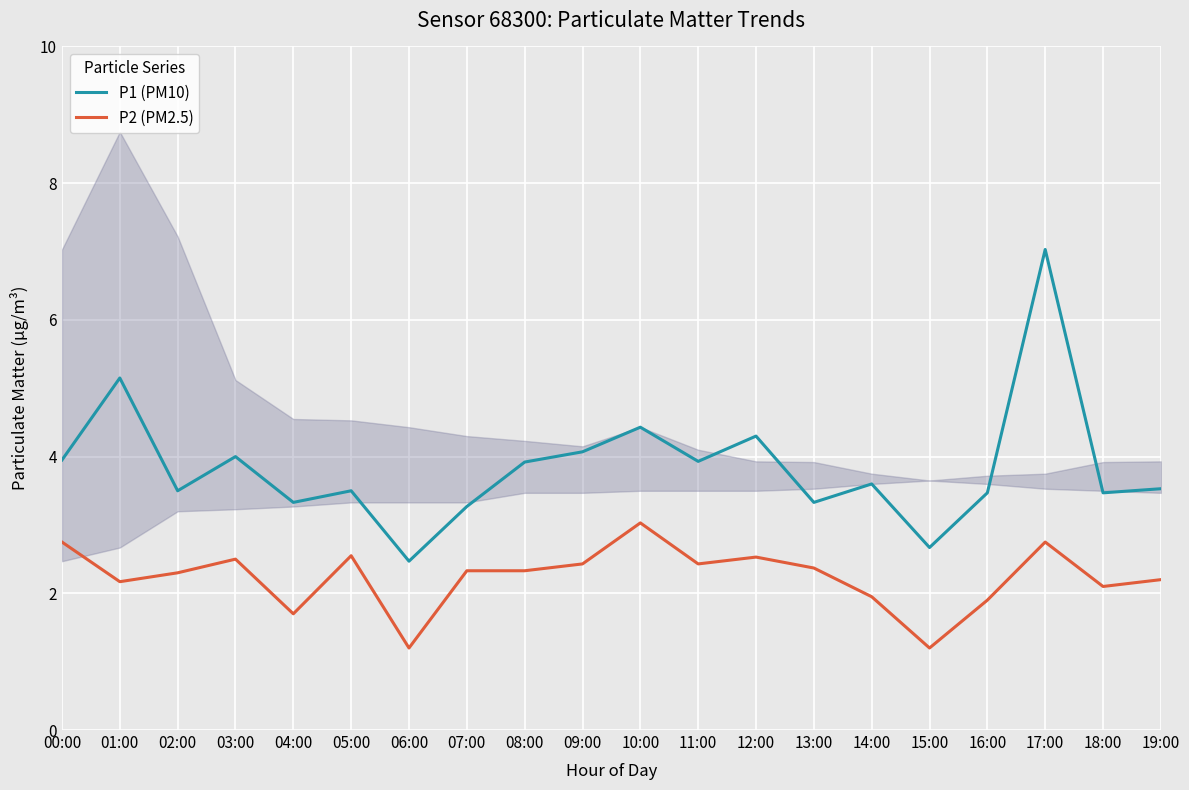

Which label corresponds to the smallest value in the chart?

06:00